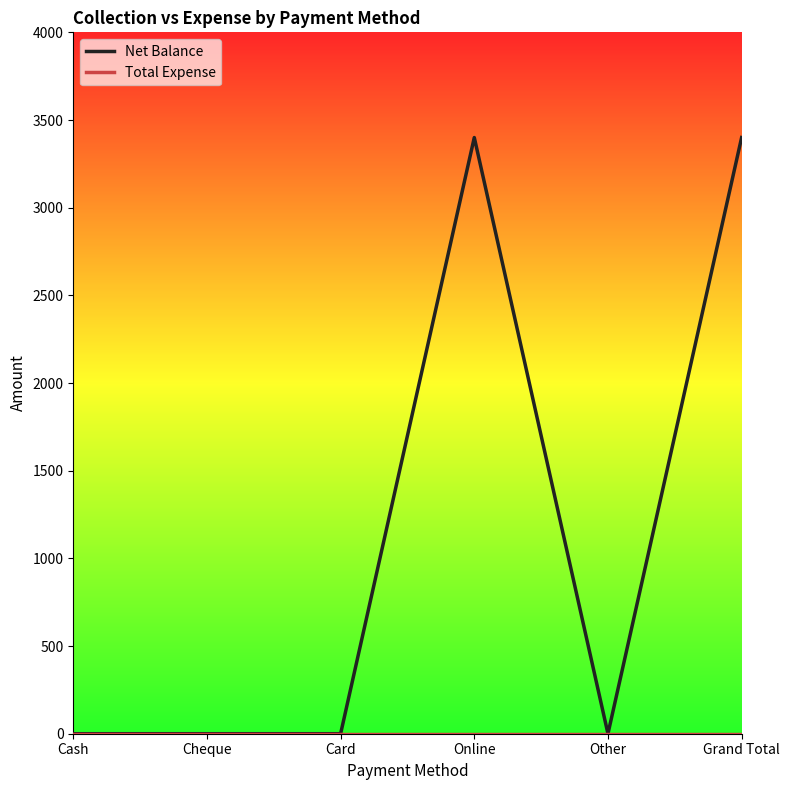

What is the spread (max minus min) of values at Grand Total?

3400